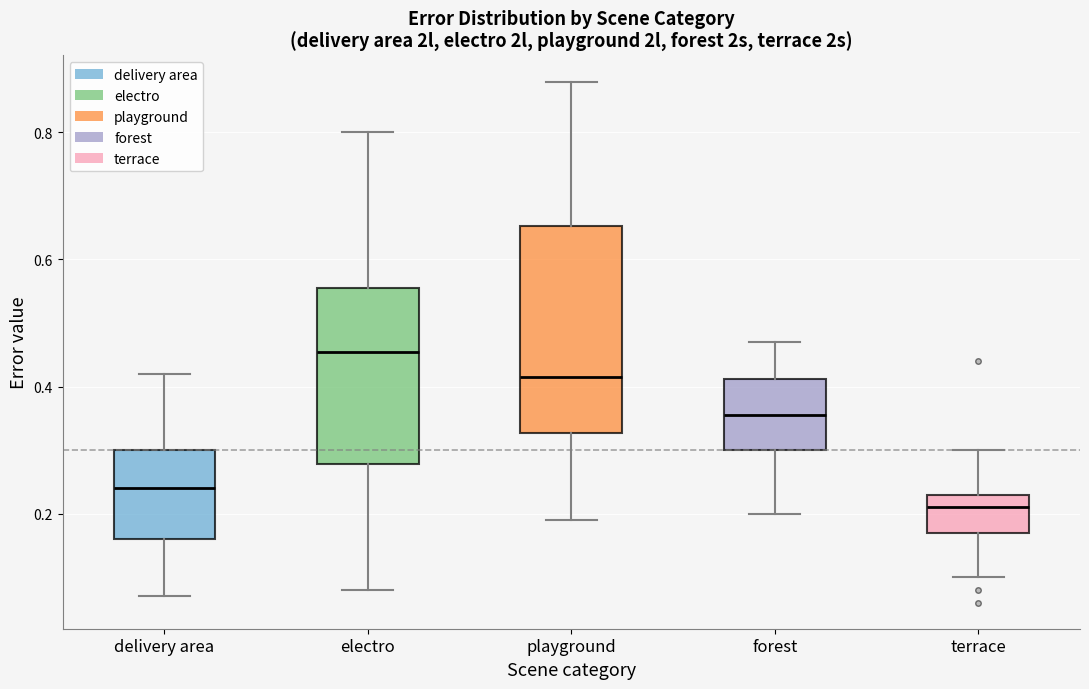

Where does the lower whisker of the box for forest end on the y-axis? The values are not printed on the chart, so give them approximately, as read against the axis.

0.20